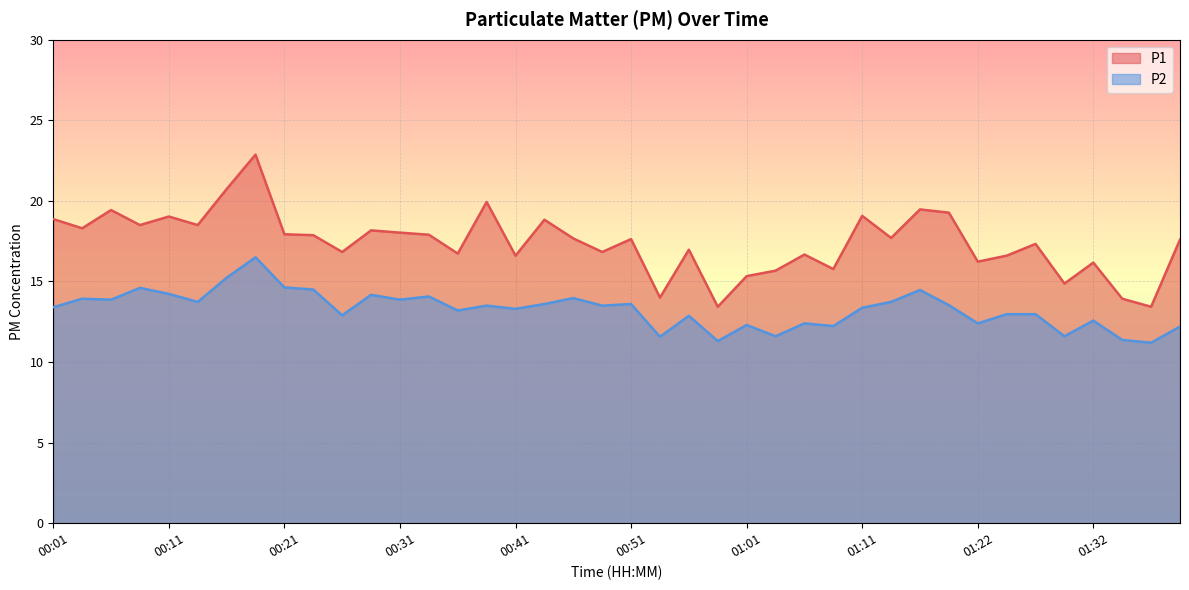

What is the difference between the maximum and minimum values in the P2 series?

5.3